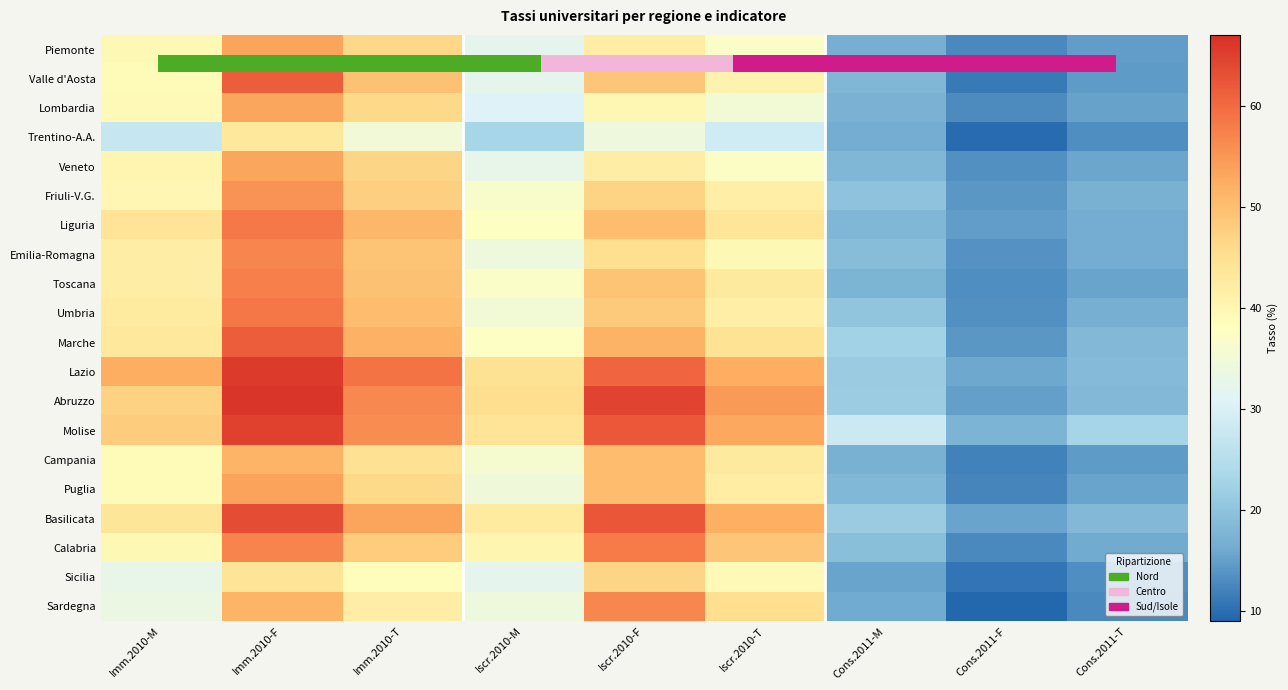

What is the maximum value shown in the chart?

66.2